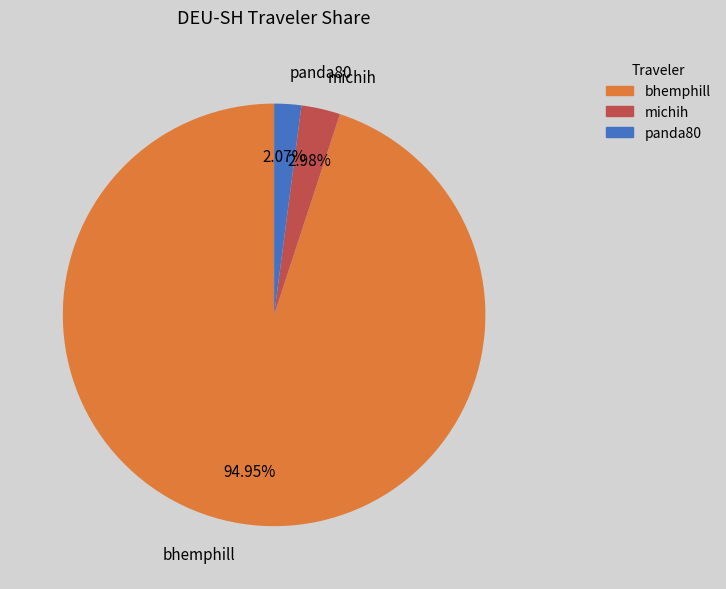

Combined, what portion of the pie is bhemphill and michih?

97.9%